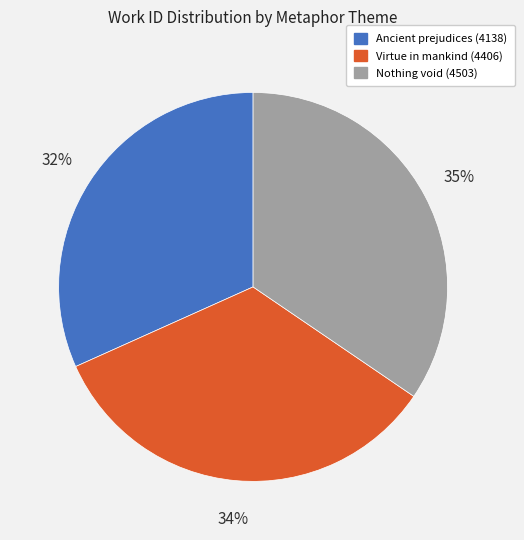

To the nearest percent, what is the difference between the largest and smallest slice percentages?

3%